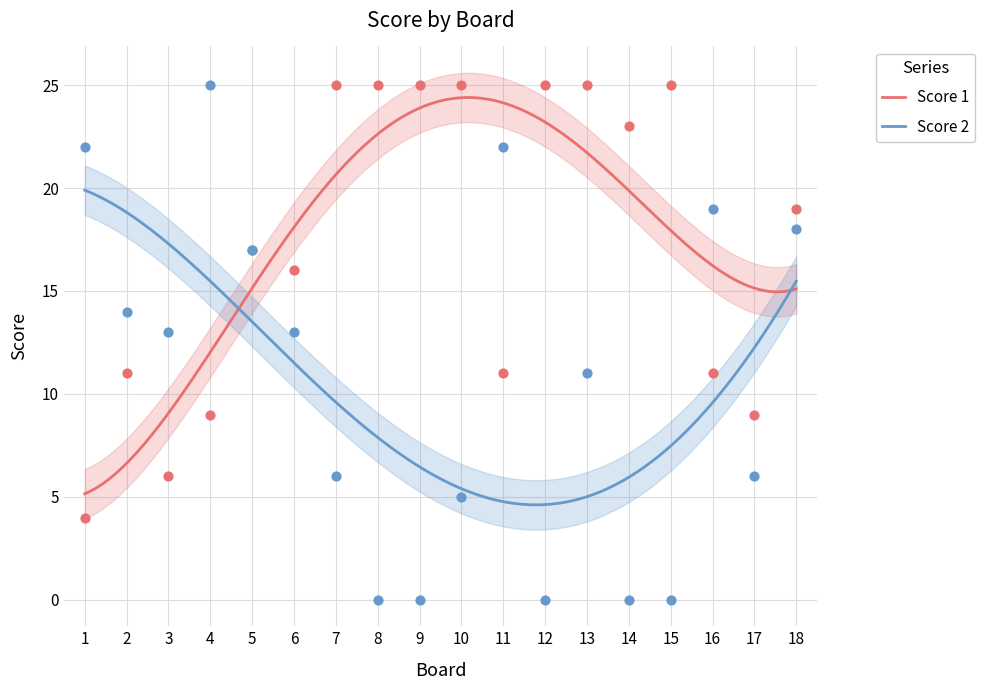

Which series has the widest spread of Y values?

Score 2